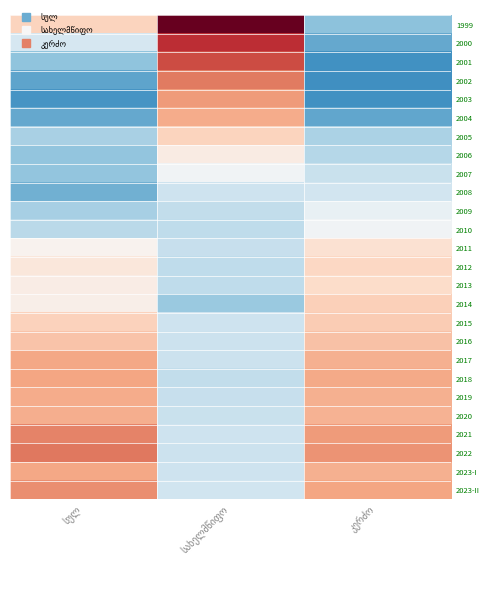

At which label does 2015 first exceed 0?

სულ